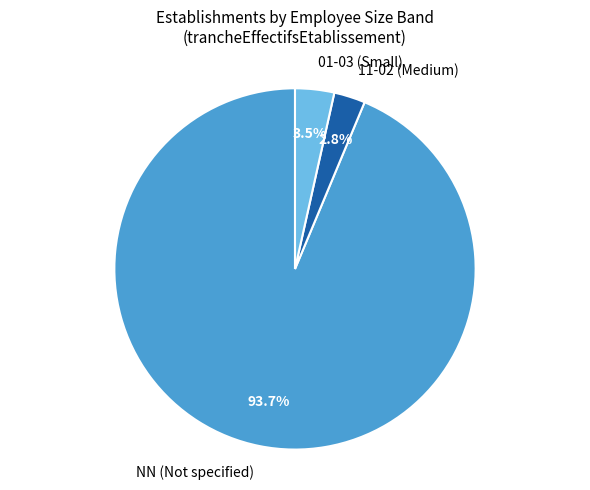

What is the total percentage of 01-03 (Small) and NN (Not specified)?

97.2%